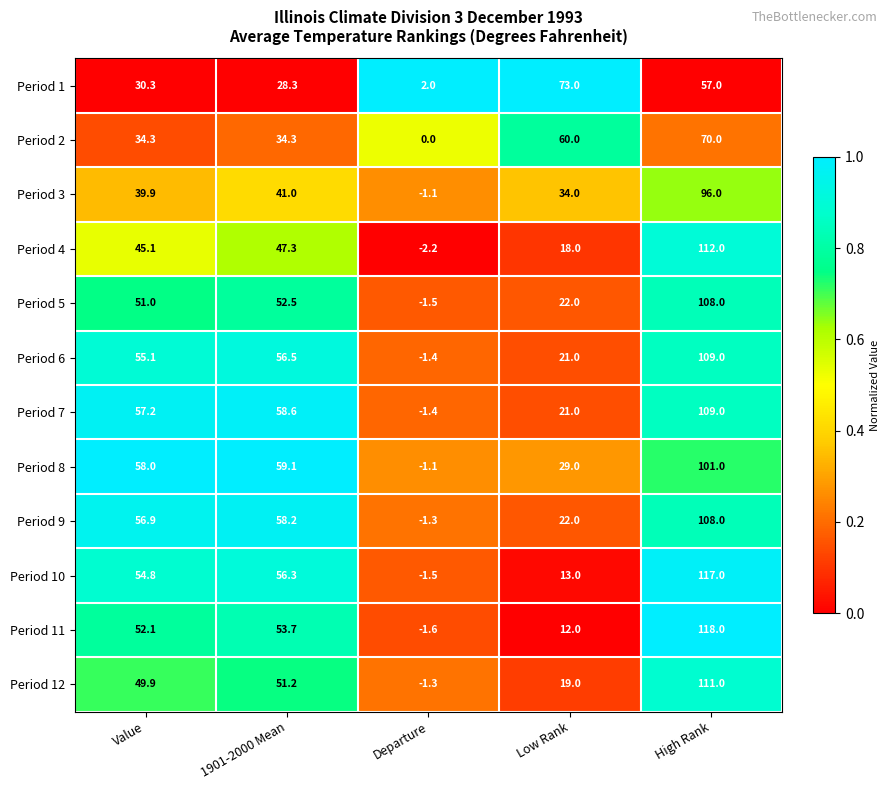

The Period 9 series shows 103.2 at 1901-2000 Mean. True or false?

False